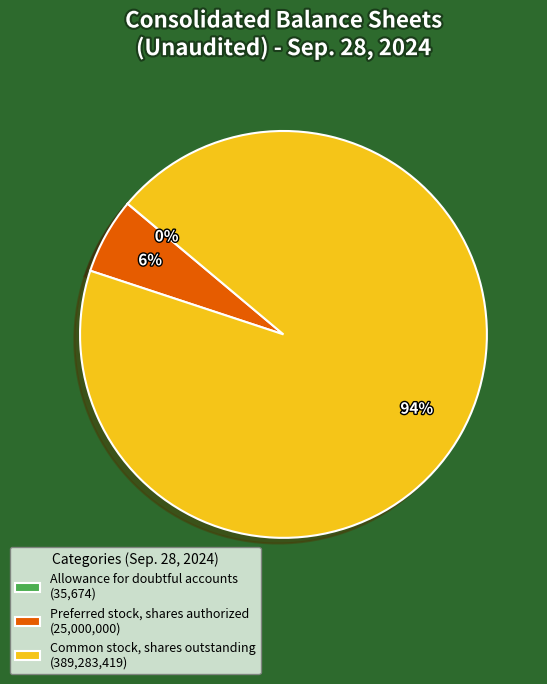

Is it true that Common stock, shares outstanding (389,283,419) is 94% of the pie?

True